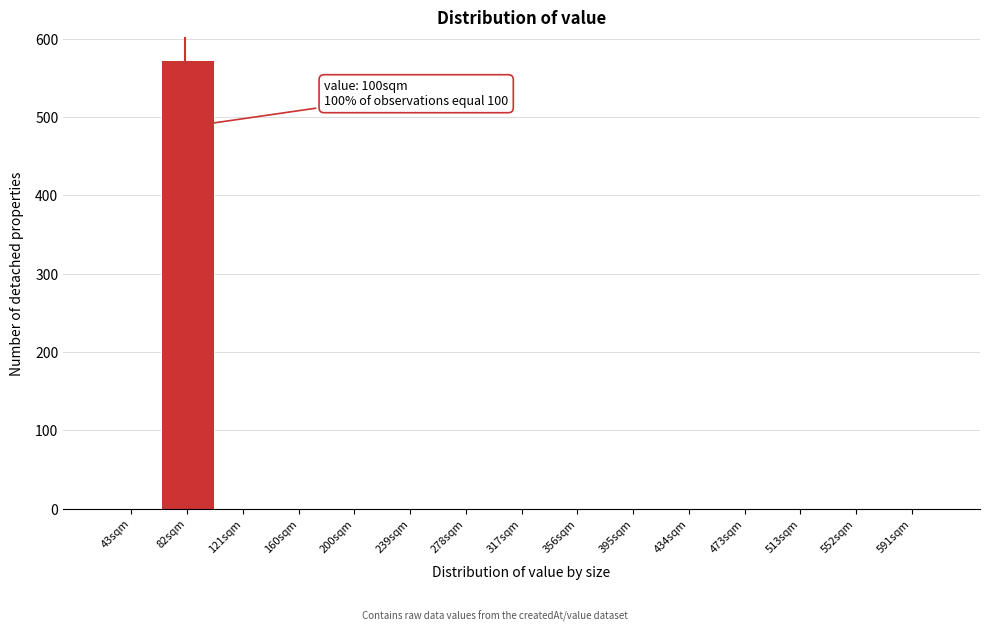

Reading left to right, list all the values displayed in this chart.

43sqm=0	82sqm=573	121sqm=0	160sqm=0	200sqm=0	239sqm=0	278sqm=0	317sqm=0	356sqm=0	395sqm=0	434sqm=0	473sqm=0	513sqm=0	552sqm=0	591sqm=0